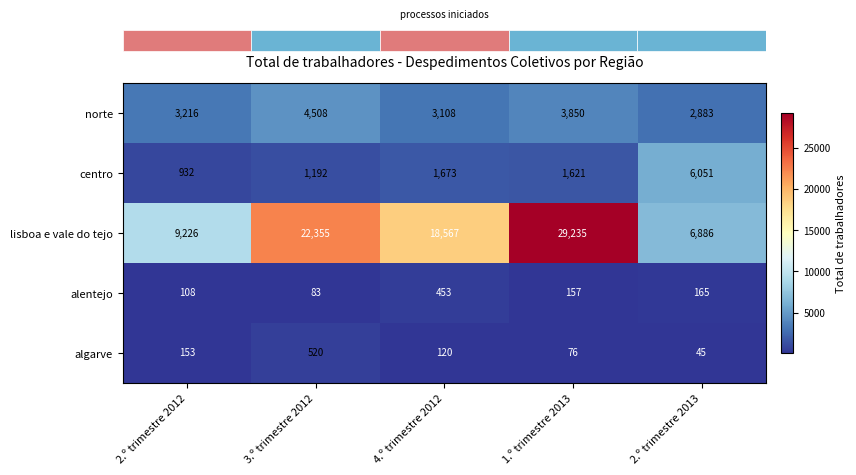

Where is centro nearest to the value 3491?

4.º trimestre 2012